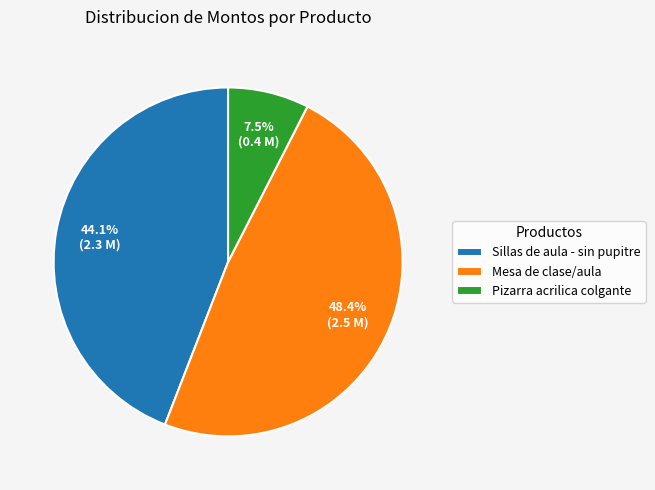

Which slice is the smallest?

Pizarra acrilica colgante